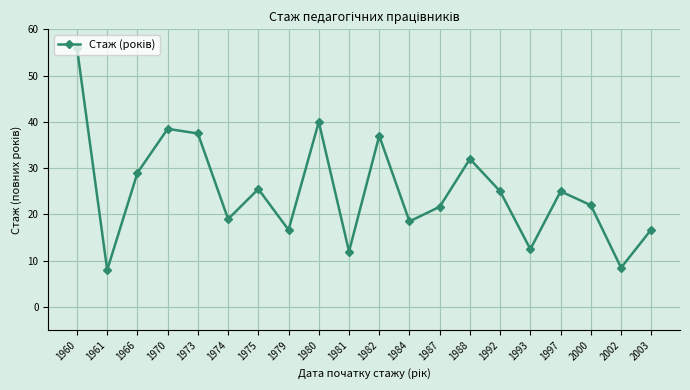

How many categories are shown in the chart?

20